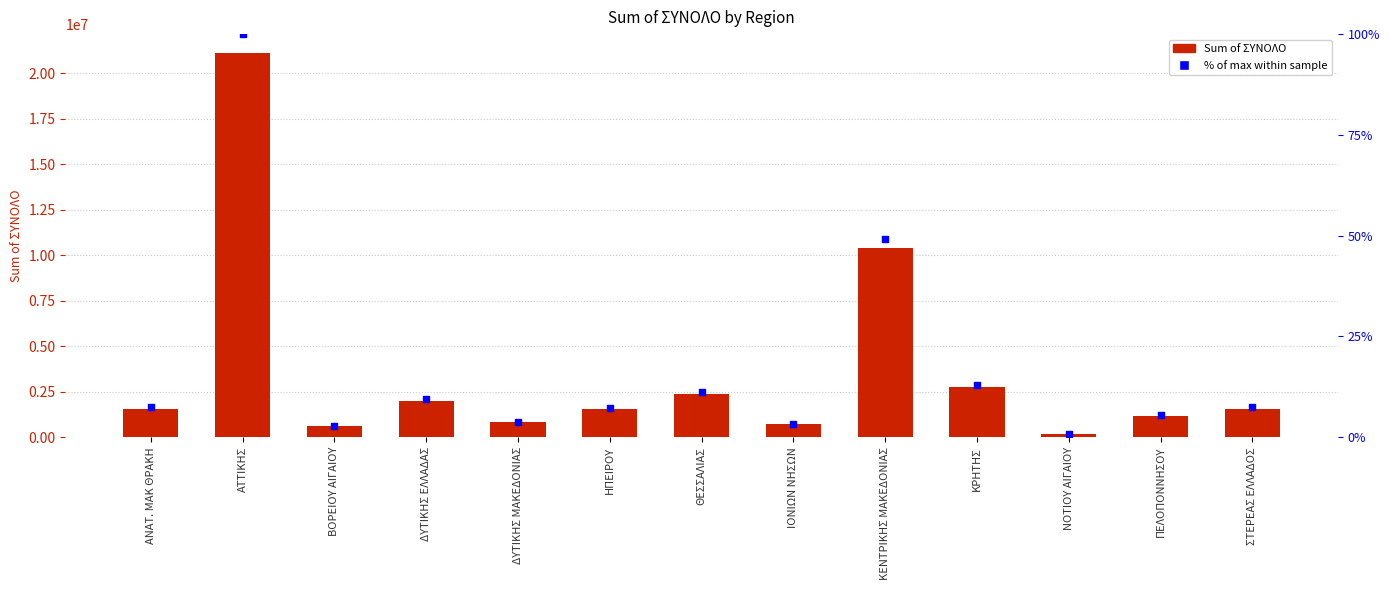

At how many categories does at least one series exceed 11293458?

1